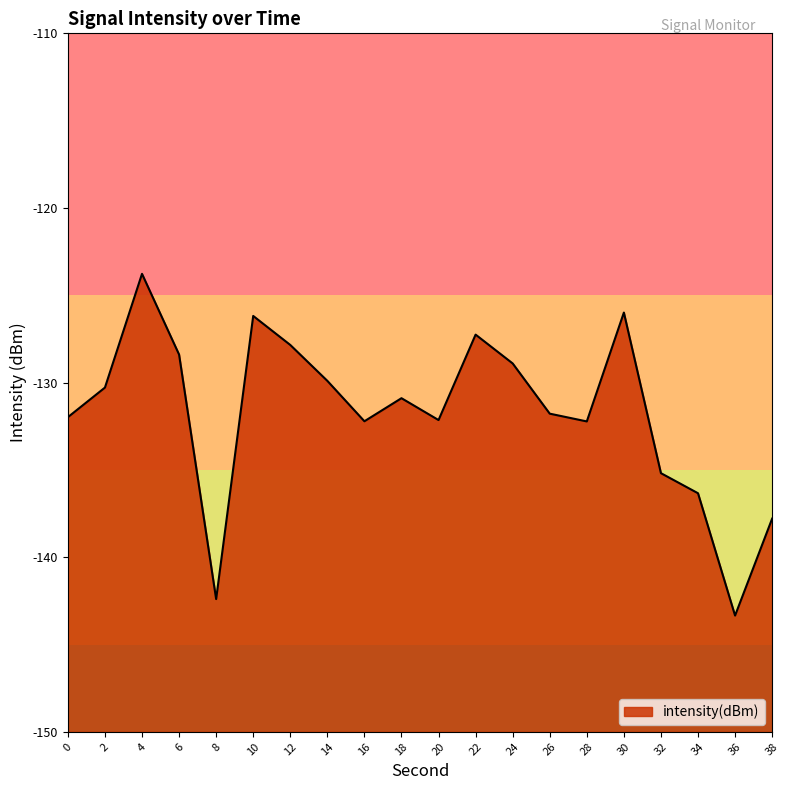

True or false: the data has more than 2 interior local peaks.

True